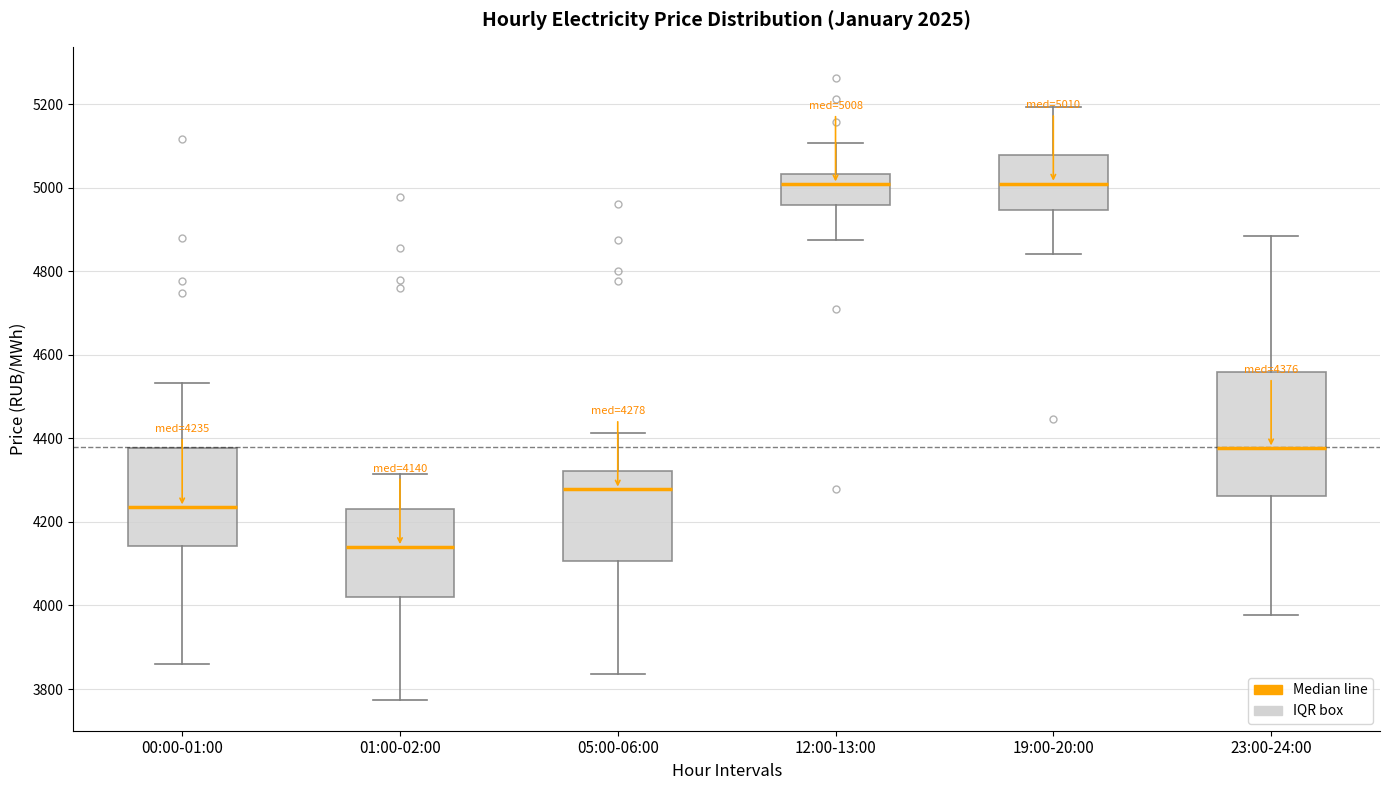

Comparing the boxes themselves (not the whiskers), which one is the tallest?

23:00-24:00